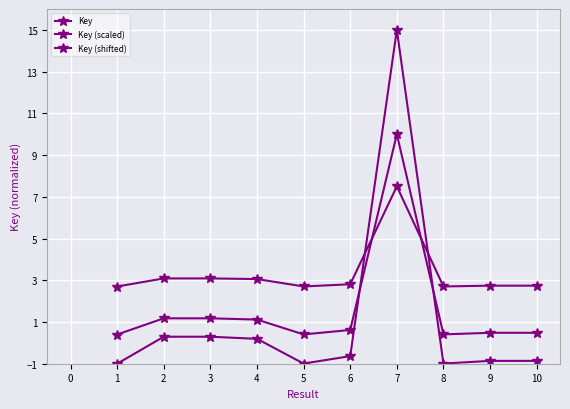

How many series are shown in this chart?

3